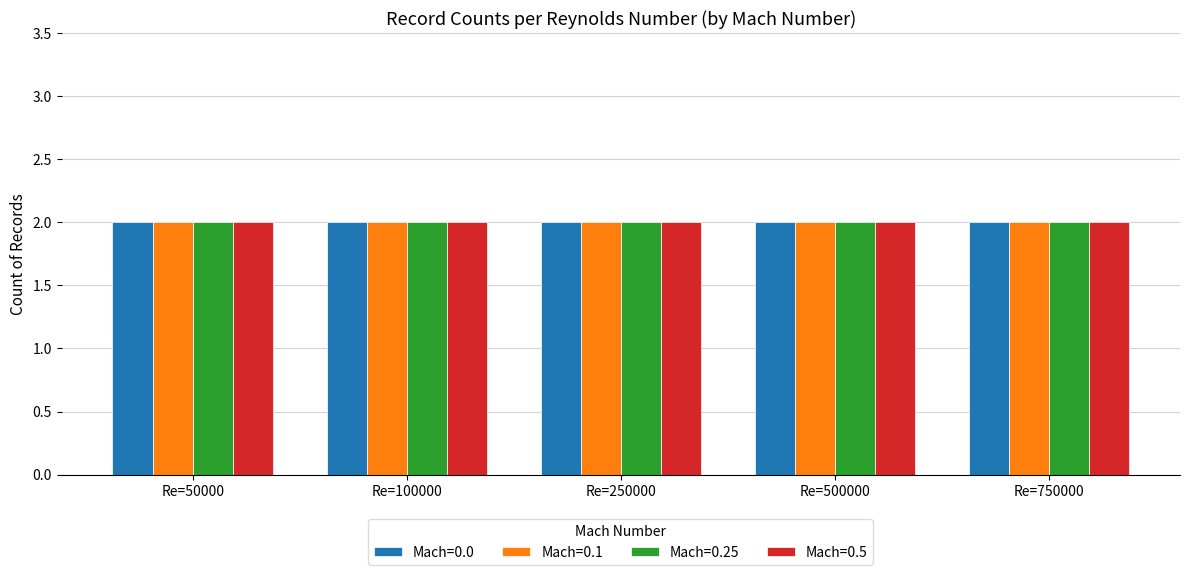

The JavaFoil series shows 2 at Re=50000. True or false?

False